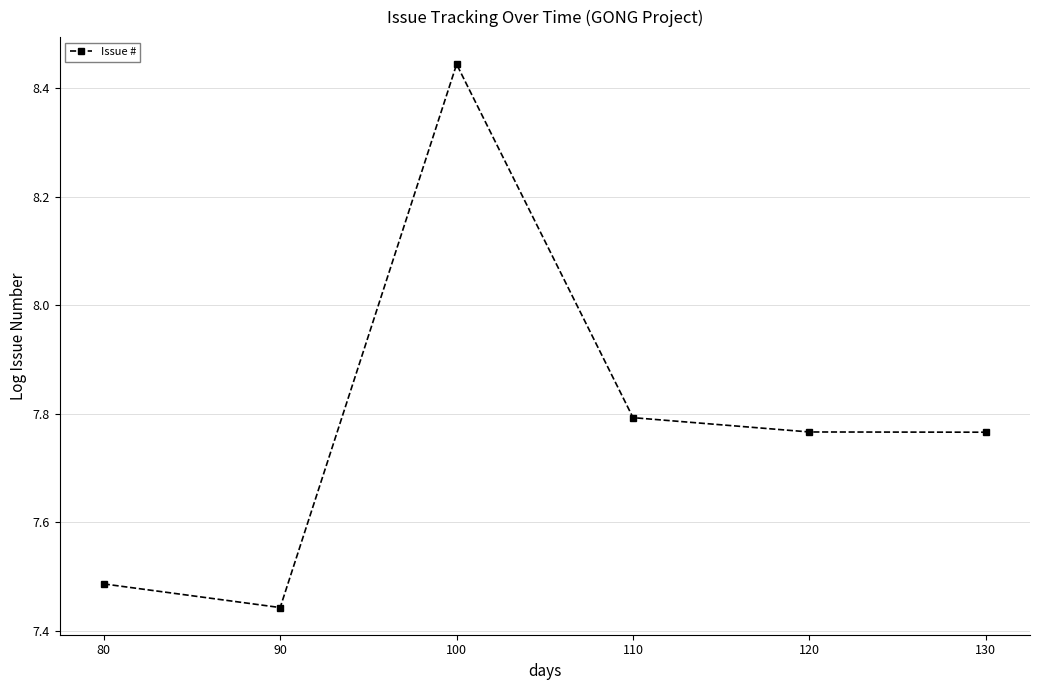

At which category does the chart reach its minimum across all series?

90